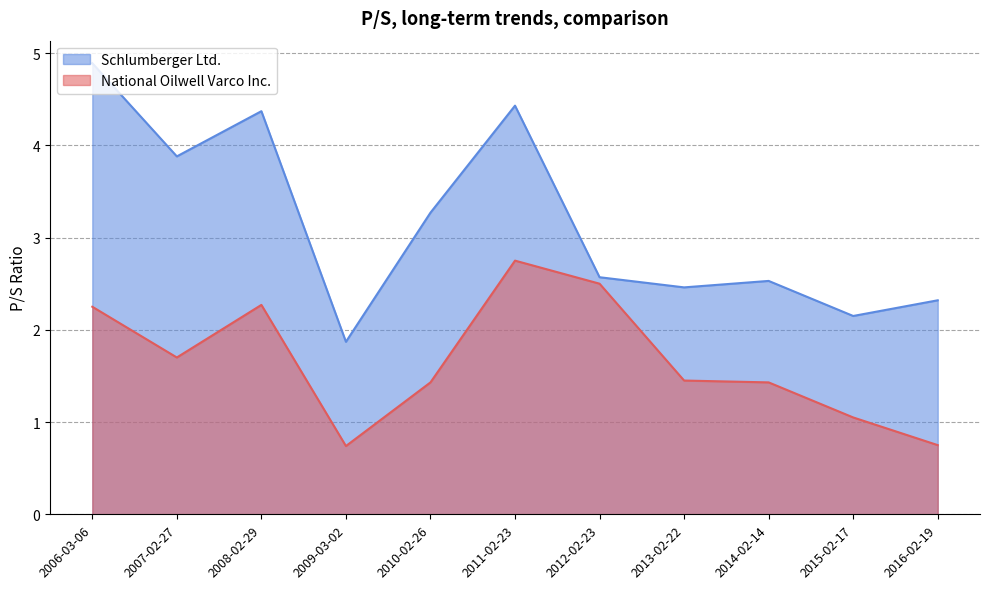

What is the total value across all series at 2010-02-26?

4.7